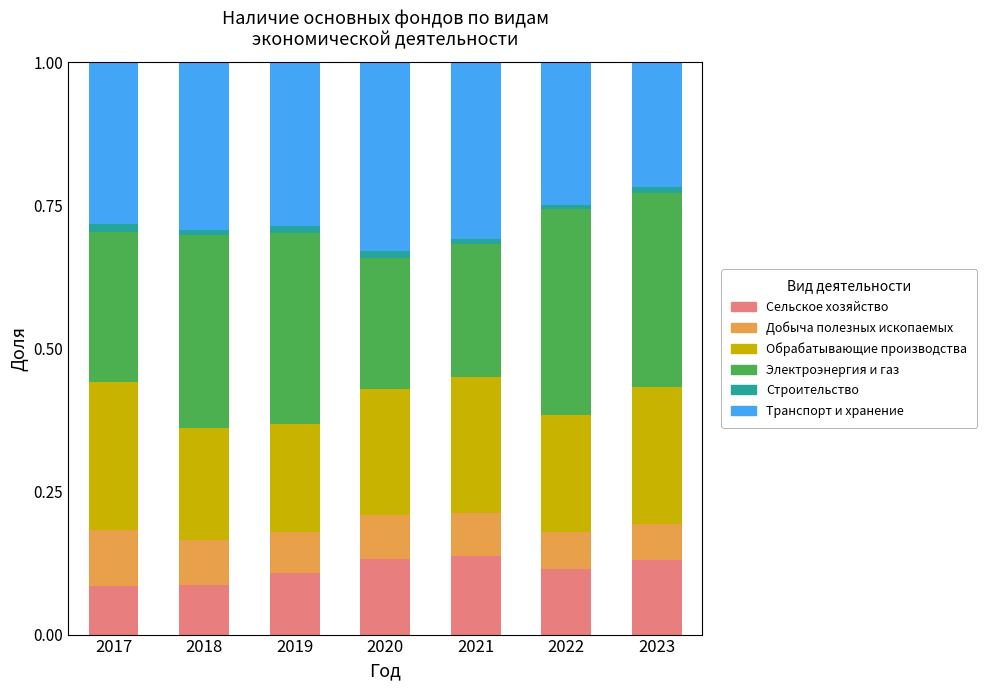

The Сельское хозяйство series shows 0.1 at 2019. True or false?

True